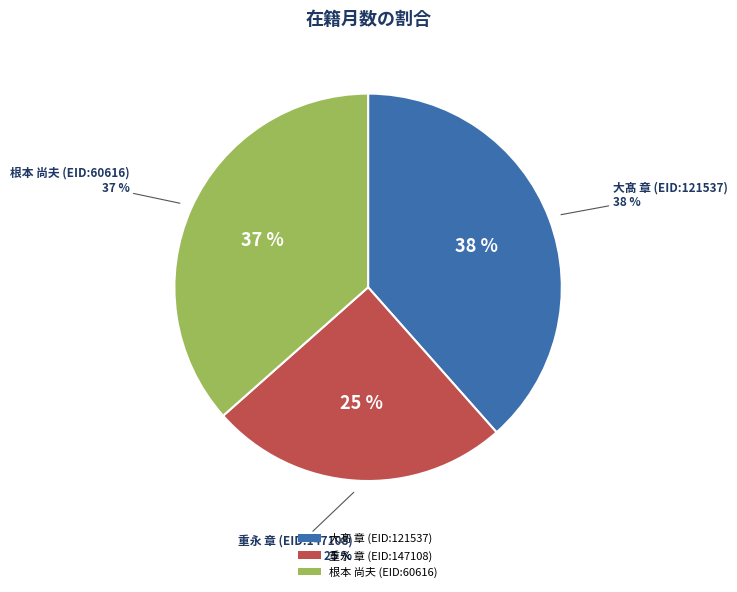

What is the ratio of the value at 重永 章 (EID:147108) to the value at 根本 尚夫 (EID:60616)?

0.7